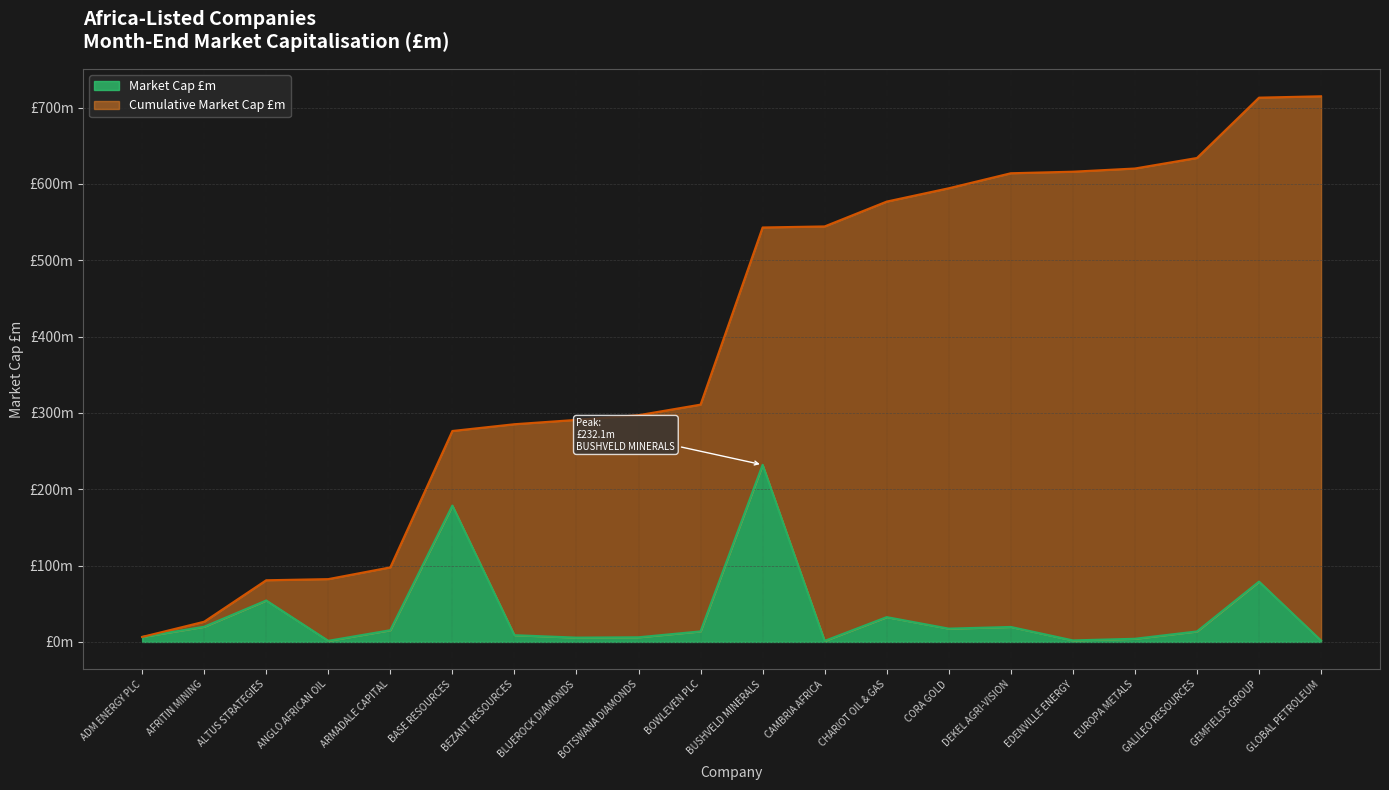

What are all the series names shown in the legend?

Market Cap £m, Cumulative Market Cap £m